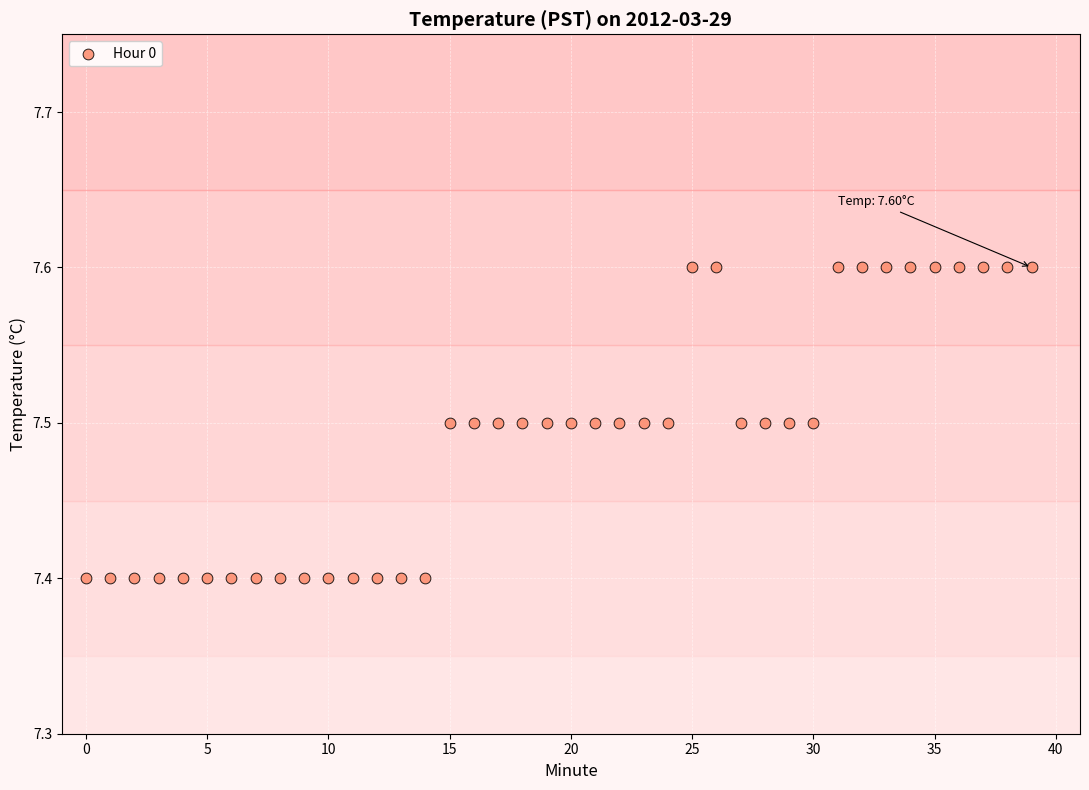

Count the number of points in this scatter plot.

40